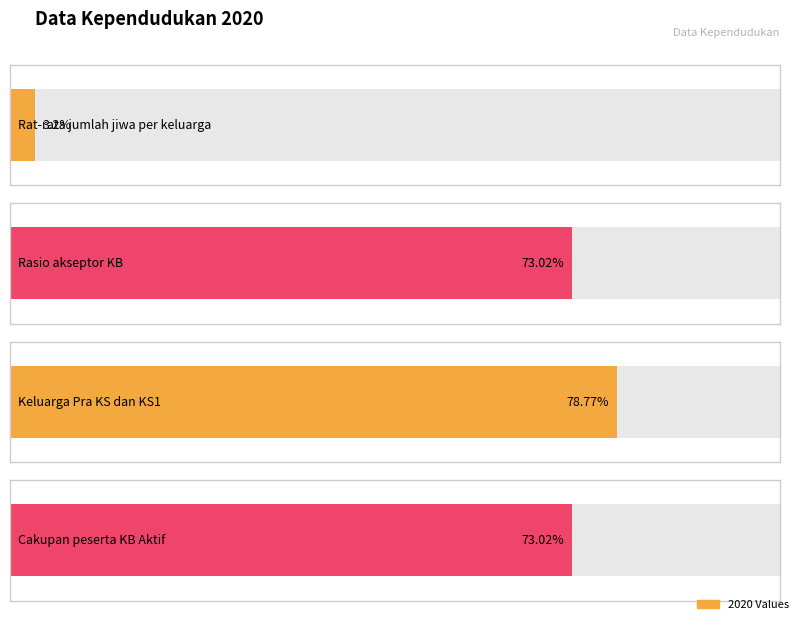

What is the change in value from Rasio akseptor KB to Keluarga Pra KS dan KS1?

+5.8